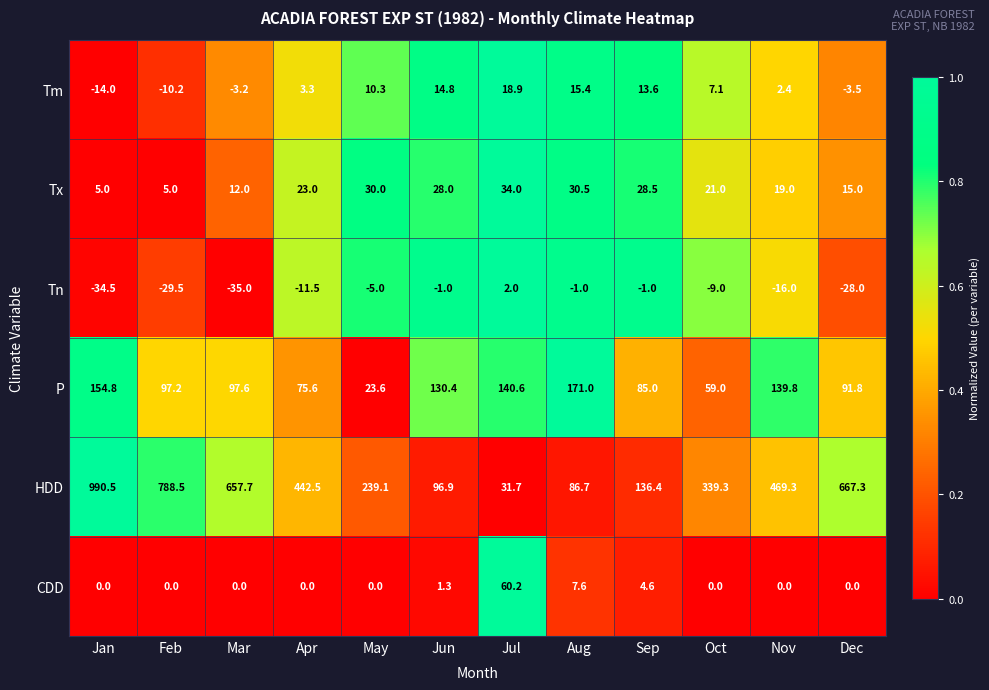

At how many categories does at least one series exceed 0?

12